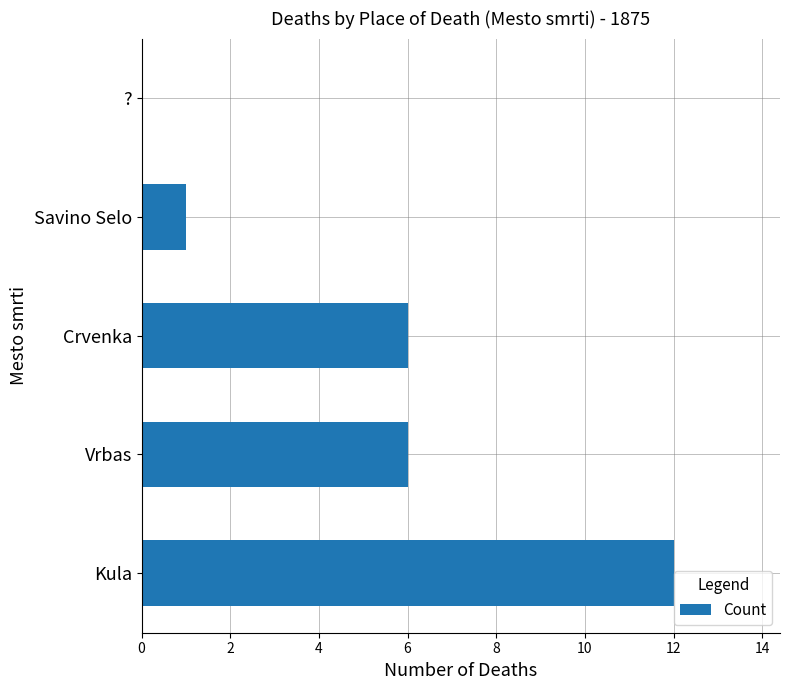

What is the greatest value displayed?

12